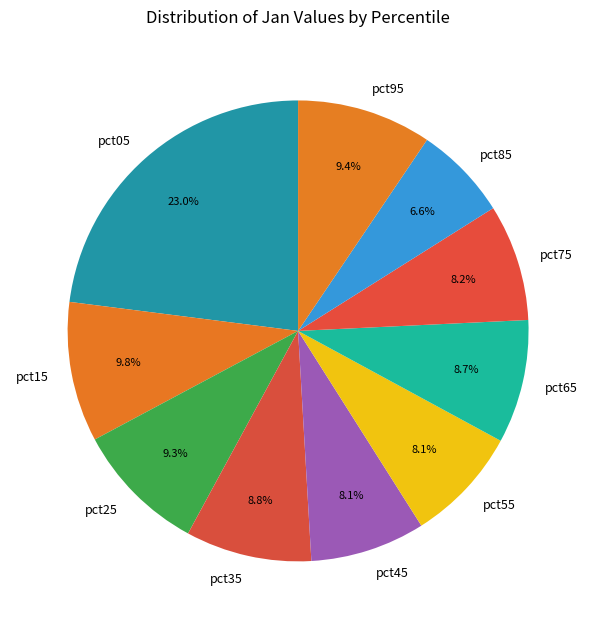

To the nearest percent, what is the combined percentage of pct15 and pct25?

19%